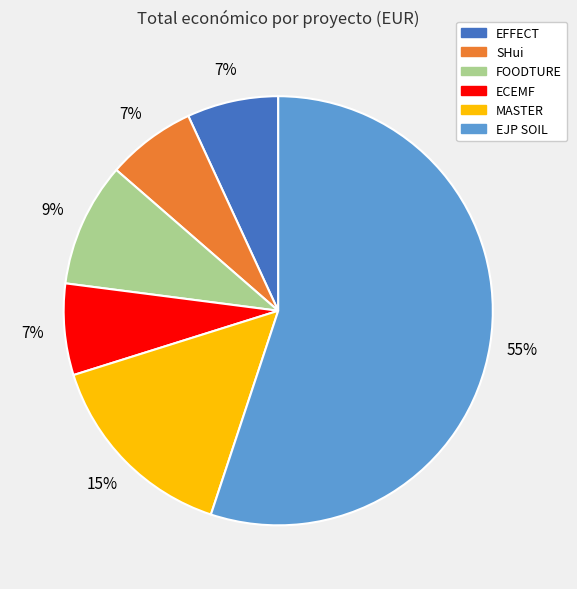

To the nearest percent, what is the combined percentage of ECEMF and EJP SOIL?

62%